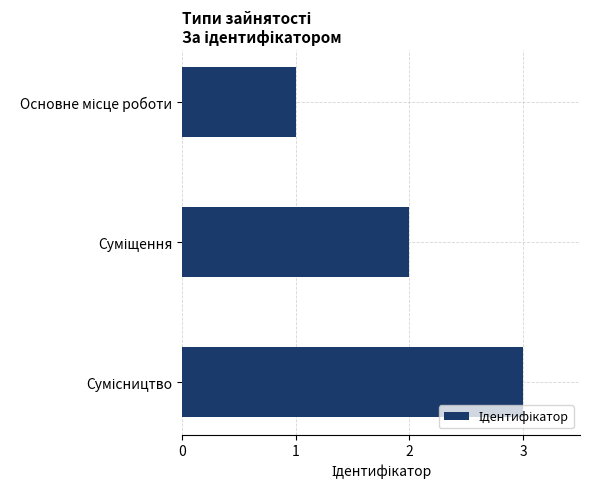

What is the greatest value displayed?

3